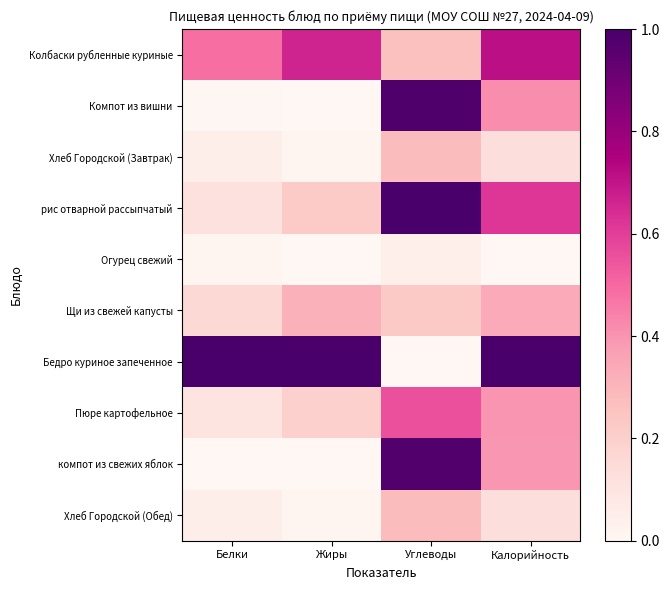

Reading left to right, extract all data points from this chart.

Колбаски рубленные куриные: Белки=0.5	Жиры=0.7	Углеводы=0.3	Калорийность=0.7
Компот из вишни: Белки=0.0	Жиры=0.0	Углеводы=1.0	Калорийность=0.4
Хлеб Городской (Завтрак): Белки=0.0	Жиры=0.0	Углеводы=0.3	Калорийность=0.1
рис отварной рассыпчатый: Белки=0.1	Жиры=0.2	Углеводы=1.0	Калорийность=0.6
Огурец свежий: Белки=0.0	Жиры=0.0	Углеводы=0.0	Калорийность=0.0
Щи из свежей капусты: Белки=0.2	Жиры=0.3	Углеводы=0.2	Калорийность=0.3
Бедро куриное запеченное: Белки=1.0	Жиры=1.0	Углеводы=0.0	Калорийность=1.0
Пюре картофельное: Белки=0.1	Жиры=0.2	Углеводы=0.6	Калорийность=0.4
компот из свежих яблок: Белки=0.0	Жиры=0.0	Углеводы=1.0	Калорийность=0.4
Хлеб Городской (Обед): Белки=0.0	Жиры=0.0	Углеводы=0.3	Калорийность=0.1